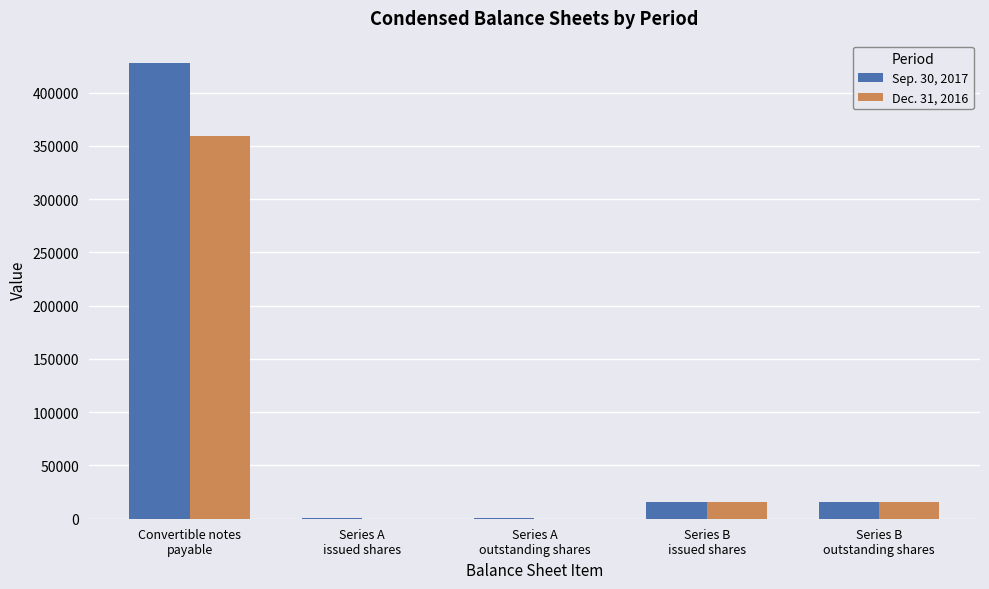

What is the maximum value shown in the chart?

427425